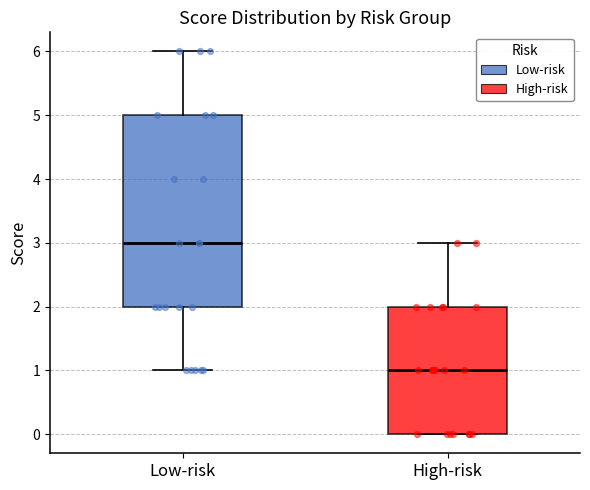

Reading left to right, transcribe this box plot: for each box, give where its median line is, the range the box spans, and where its two whiskers end, as read against the y-axis. The values are not printed on the chart, so give them approximately, as read against the axis.

Low-risk: median 3, box 2 to 5, whiskers 1 to 6
High-risk: median 1, box 0 to 2, whiskers 0 to 3